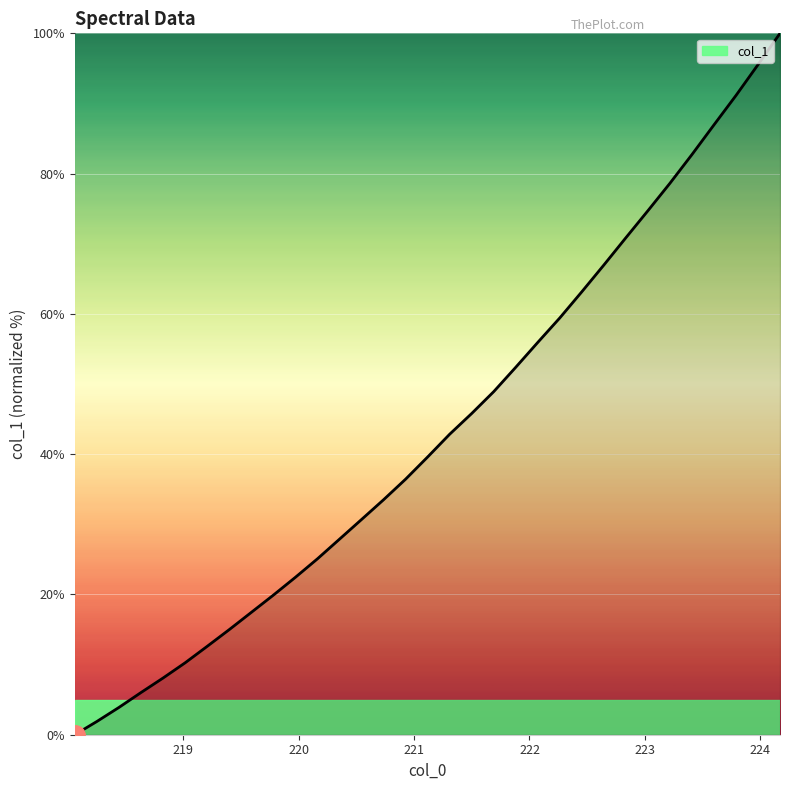

How many series are shown in this chart?

1